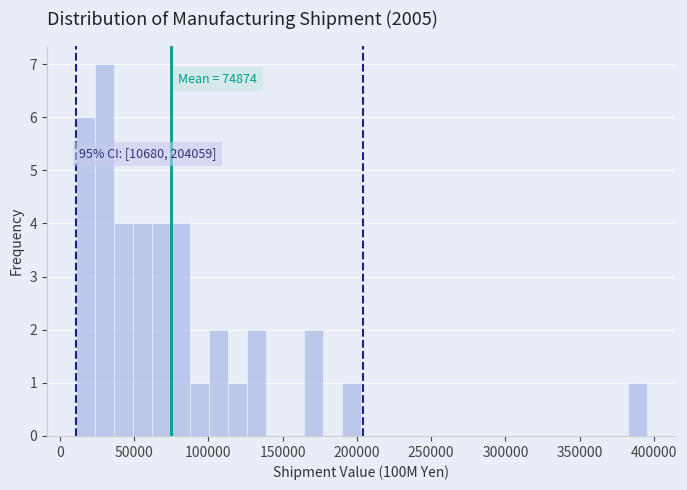

Read against the x-axis, roughly where is the centre of the tallest bar?

30000